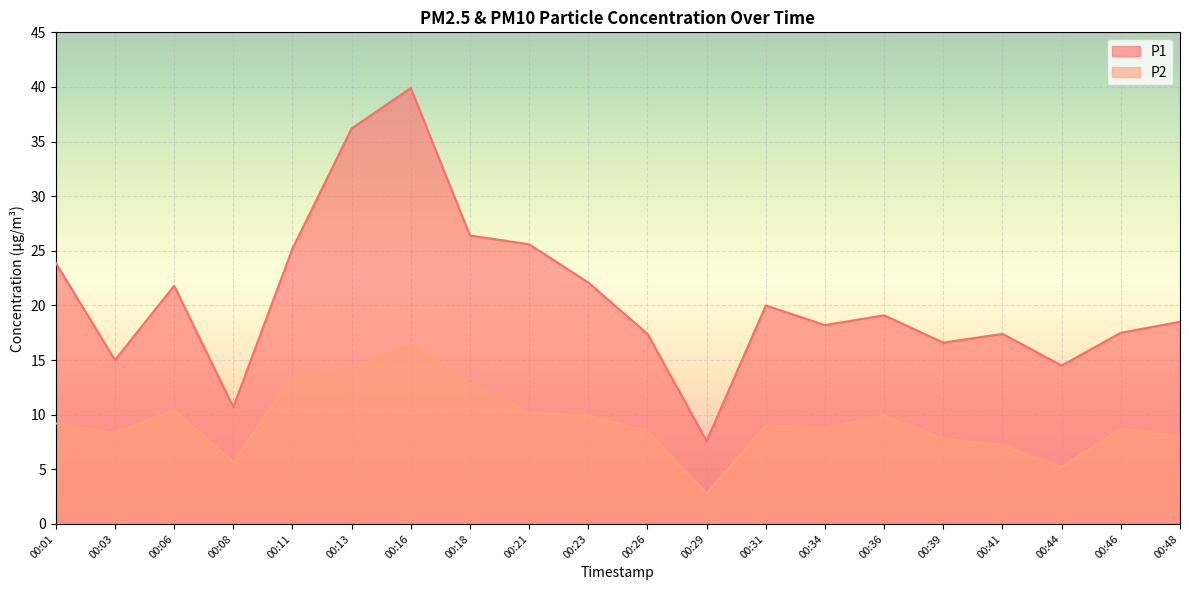

How many lines are shown in the chart?

2